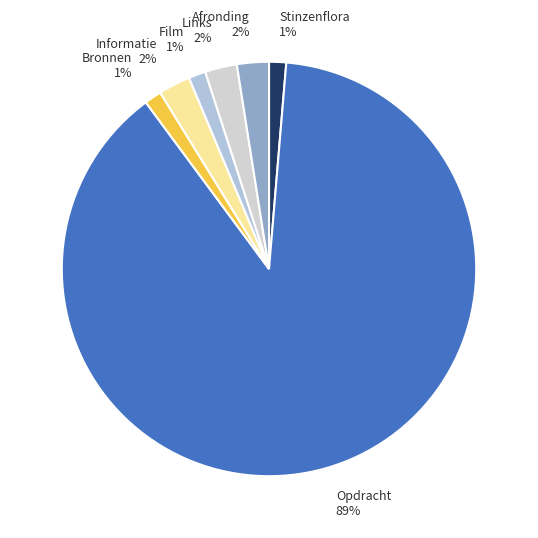

Count the number of slices in the pie.

7